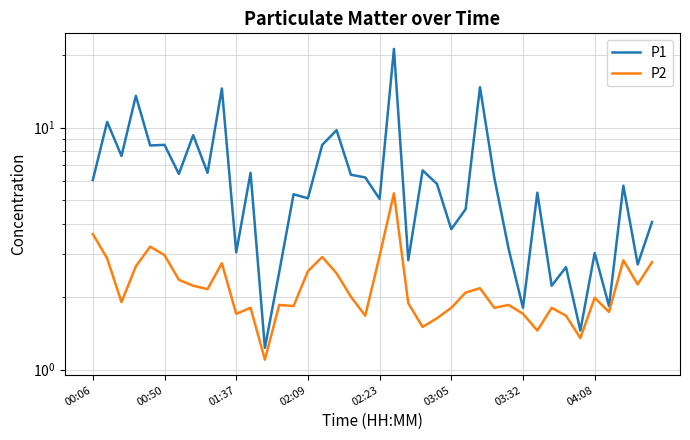

Is the value of P1 at 04:08 greater than the value of P2 at 01:37?

Yes